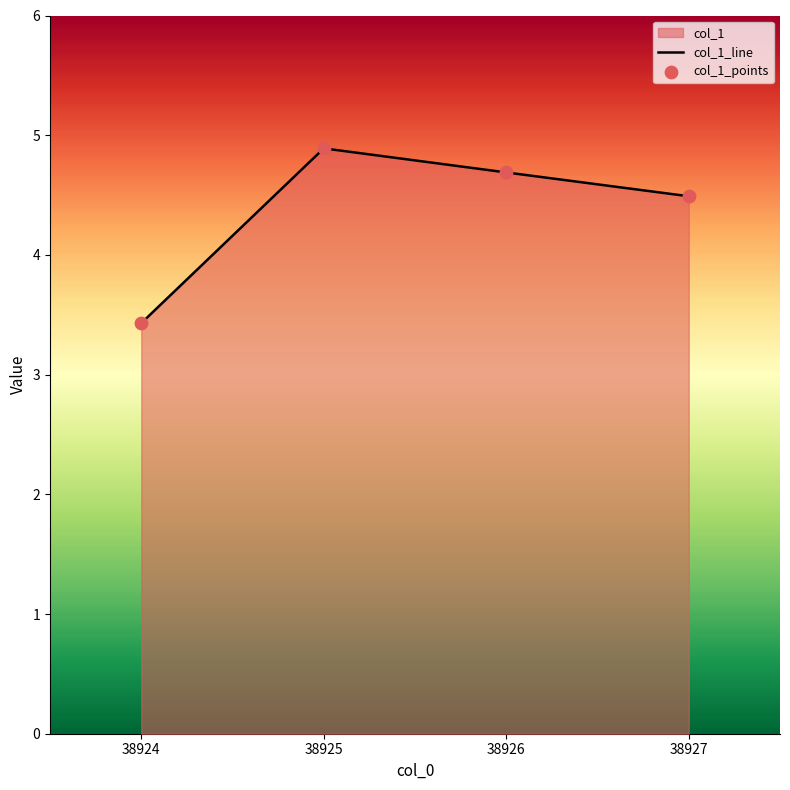

Is the value of col_1_line at 38927 greater than the value of col_1_points at 38926?

No